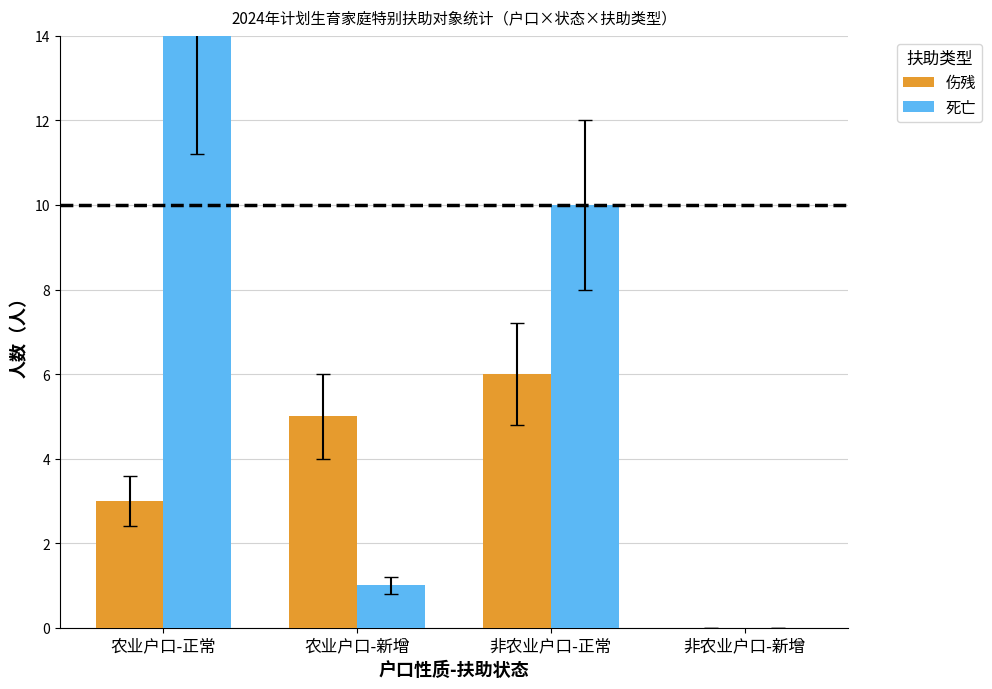

Reading left to right, what are all the values shown in this chart?

伤残: 3	5	6	0
死亡: 14	1	10	0